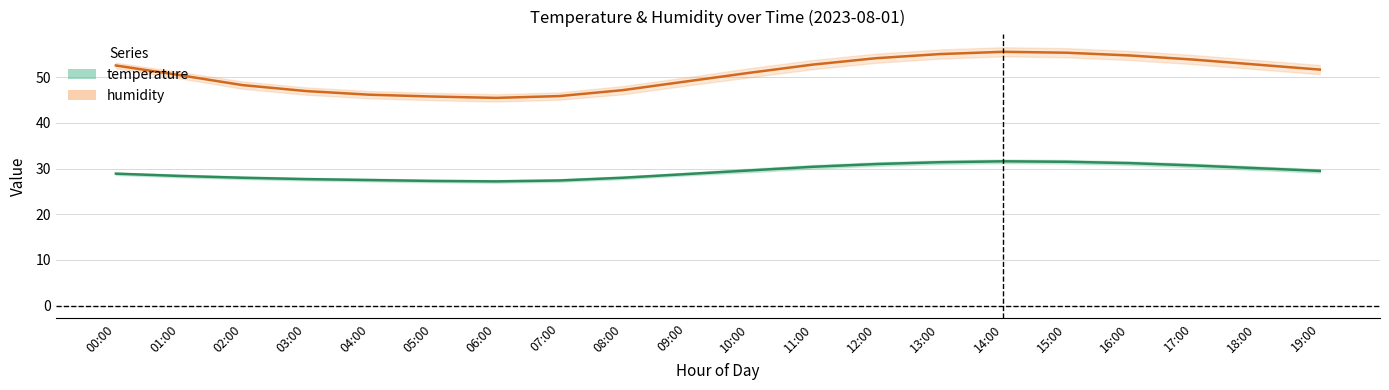

Which series changed the most between 06:00 and 07:00?

humidity